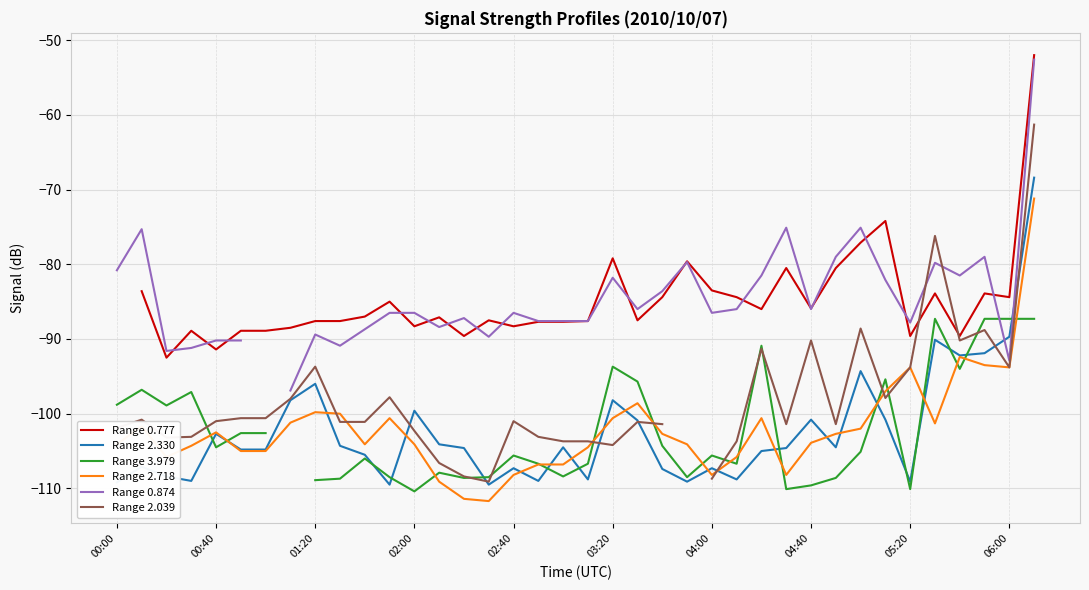

The Range 2.718 series shows -108.2 at 04:00. True or false?

True